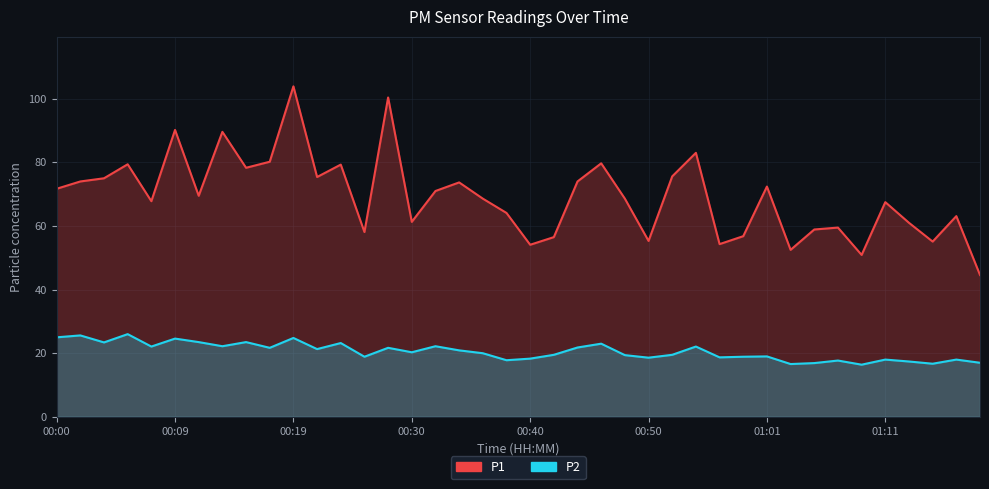

How many interior local valleys does the P2 series have?

13